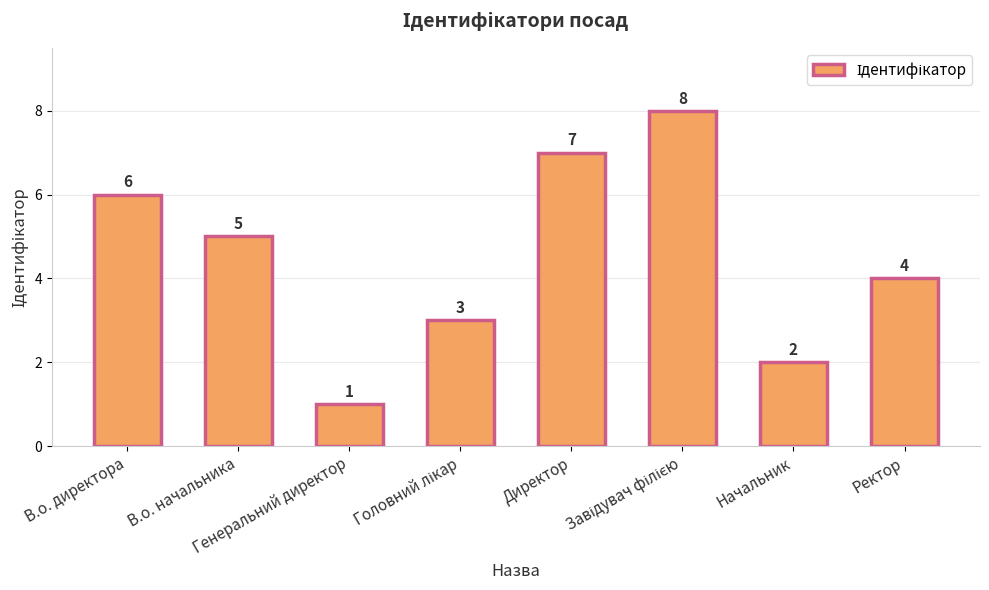

What is the sum of all values?

36